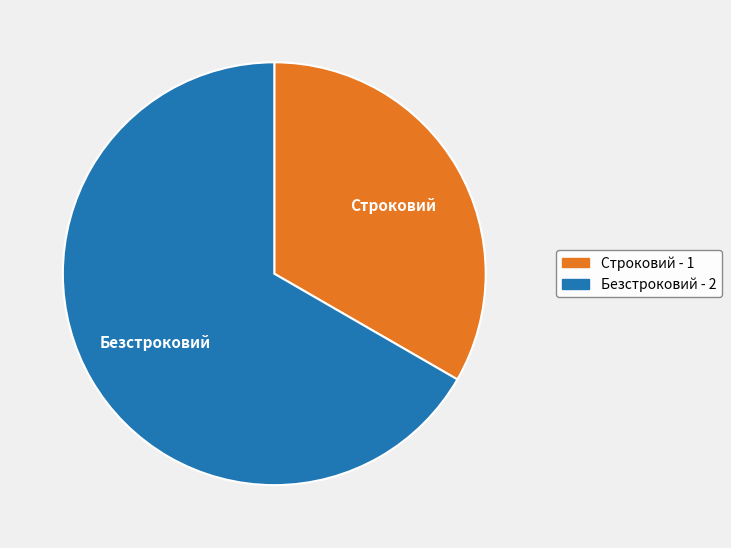

Which category has the biggest portion of the pie?

Безстроковий